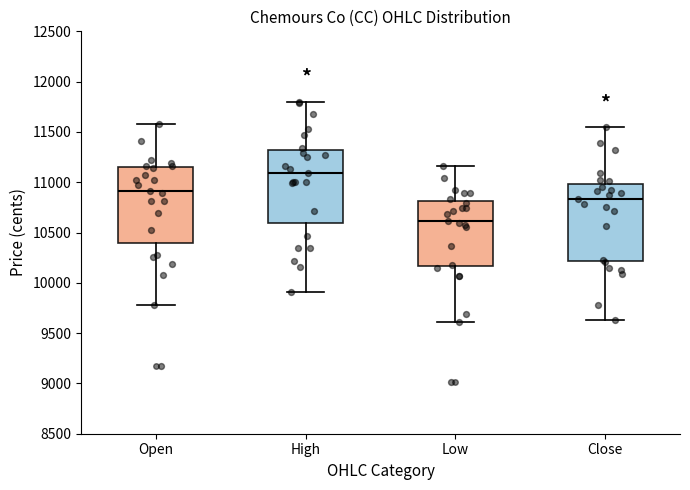

Reading left to right, read every box against the y-axis: the position of its median line, the range the box covers, and the ends of its whiskers. The values are not printed on the chart, so give them approximately, as read against the axis.

Open: median 10900, box 10400 to 11150, whiskers 9800 to 11550
High: median 11100, box 10600 to 11300, whiskers 9900 to 11800
Low: median 10600, box 10150 to 10800, whiskers 9600 to 11150
Close: median 10850, box 10200 to 11000, whiskers 9650 to 11550